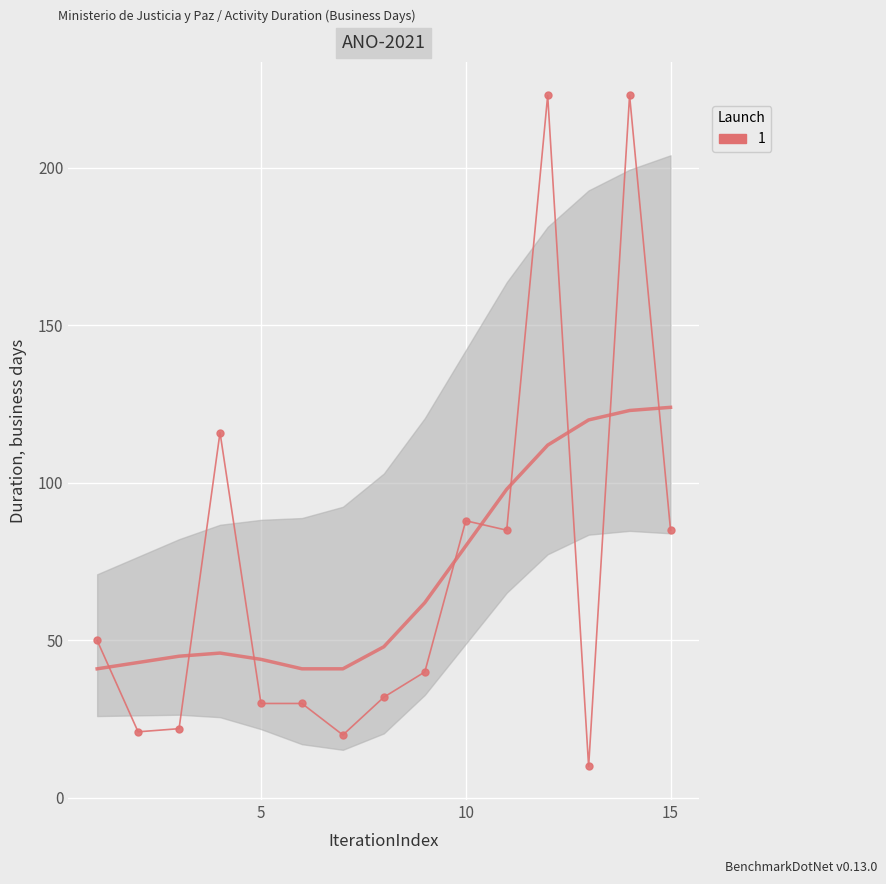

How many series are shown in this chart?

1